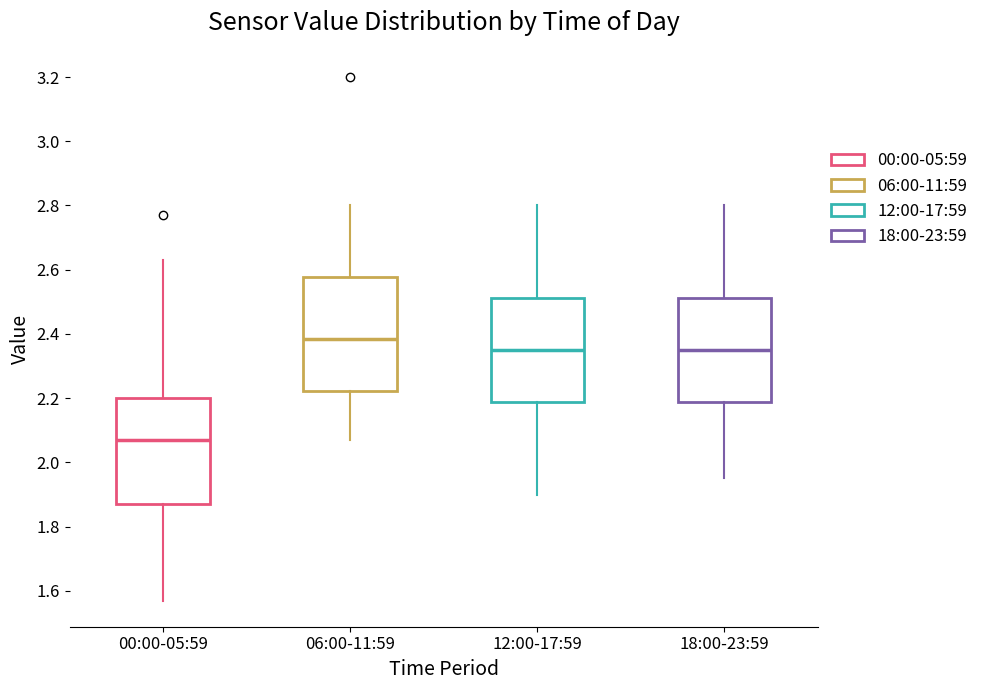

Where is the lower edge of the box for 06:00-11:59 on the y-axis? The values are not printed on the chart, so give them approximately, as read against the axis.

2.22